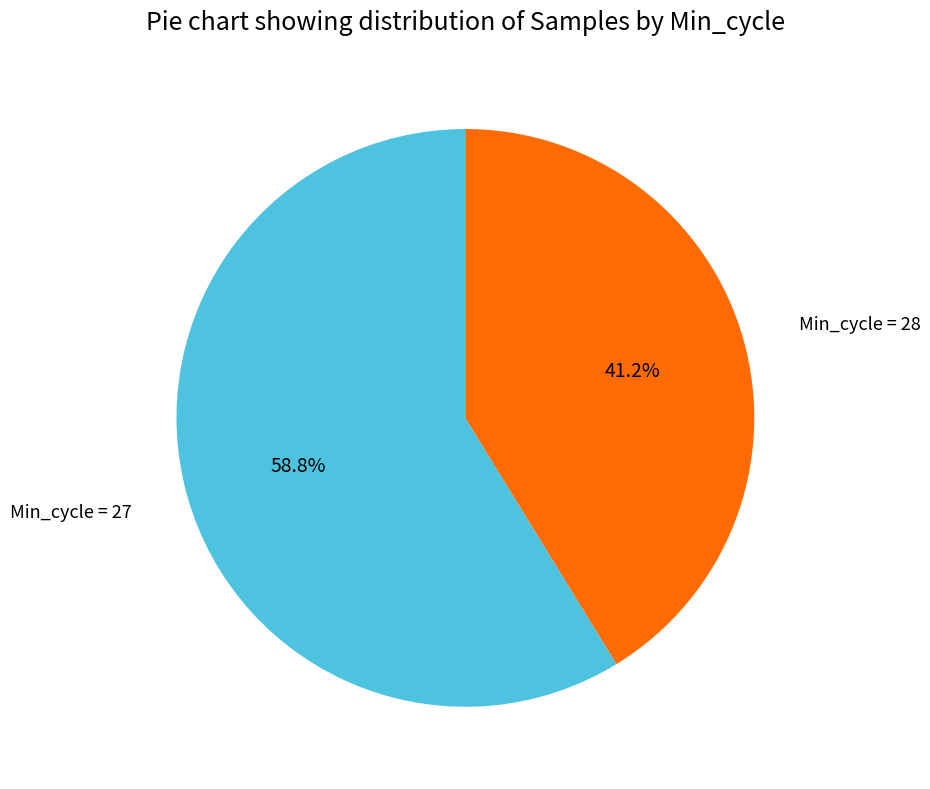

To the nearest percent, what is the average slice percentage?

50%